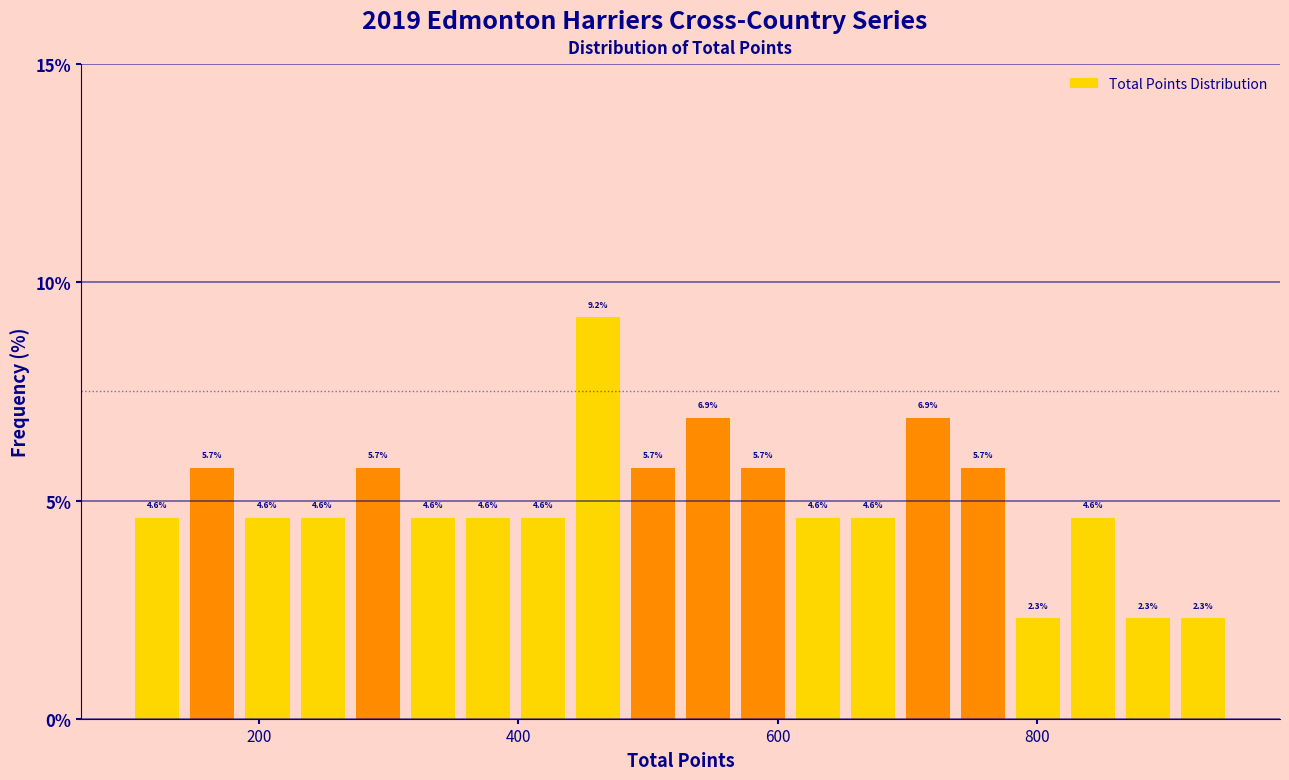

Around what value on the x-axis is the tallest bar? Give the approximate position of its centre, as read against the axis.

460